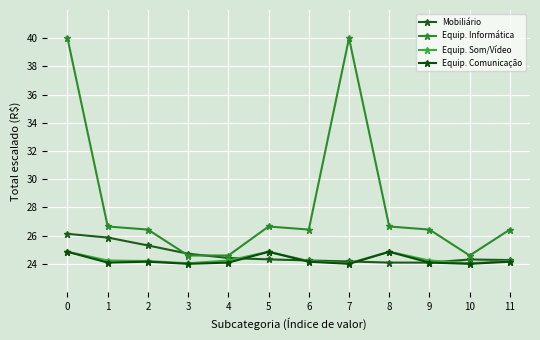

What is the minimum value shown in the chart?

24.0